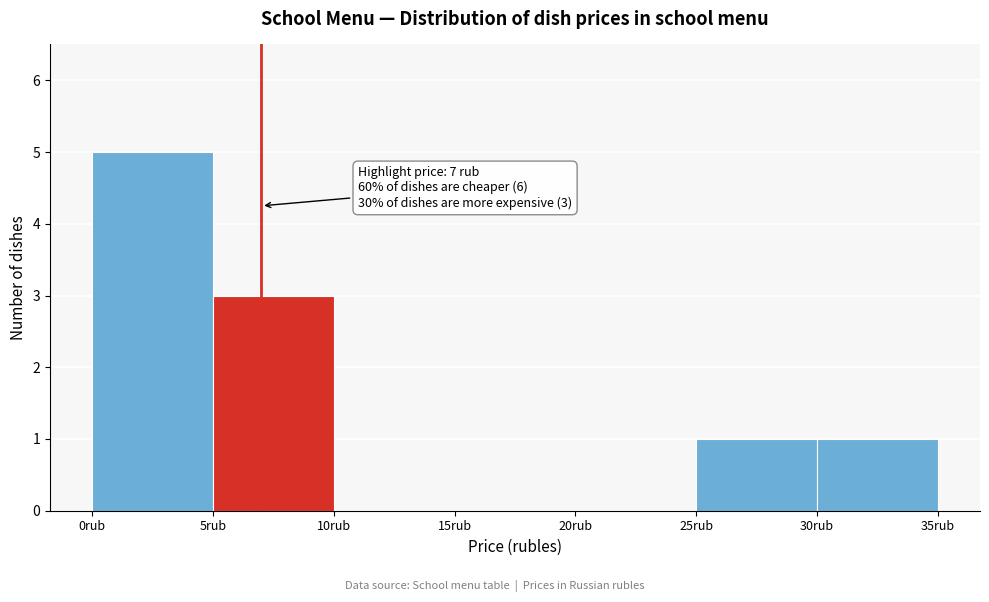

Over which range of the x-axis is the bar tallest?

0 to 5